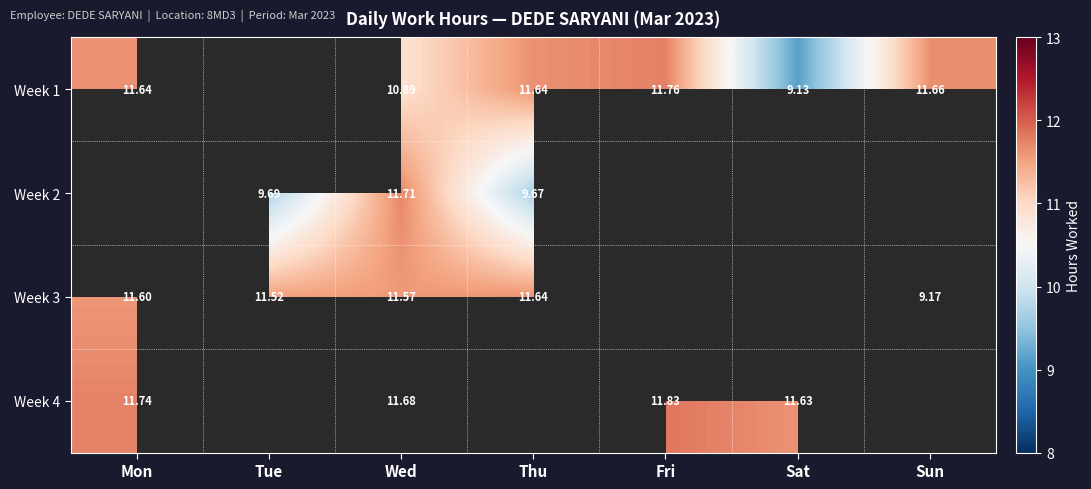

What is the difference between the highest and lowest values at Fri?

0.1